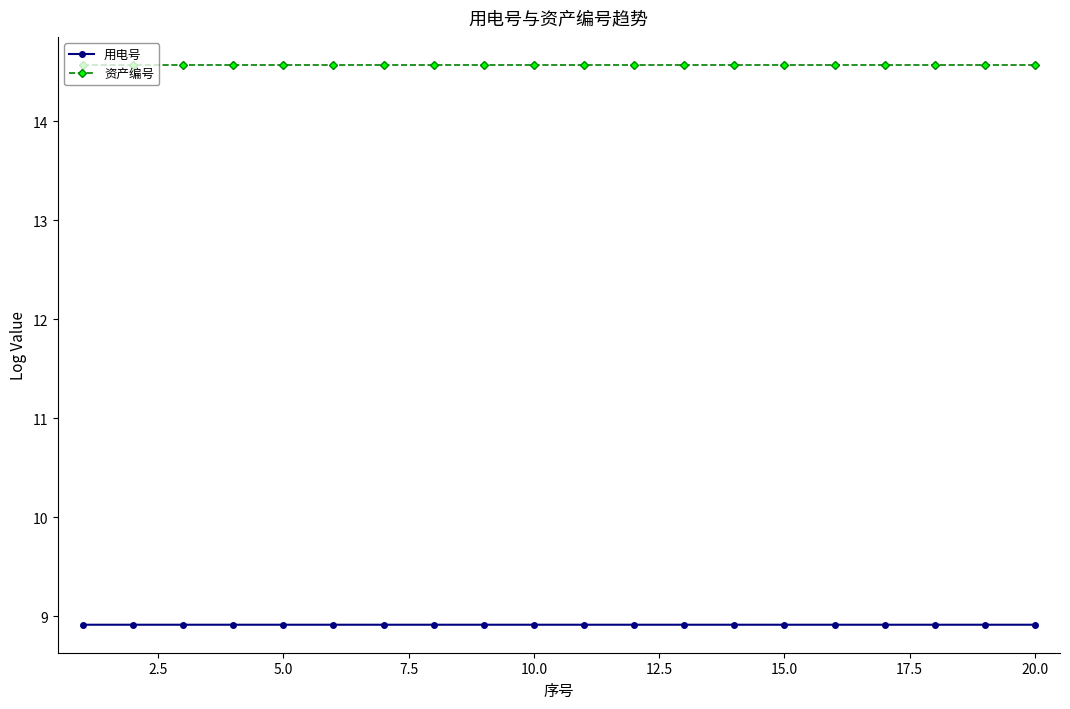

List the series in order of their overall mean, highest first.

资产编号, 用电号